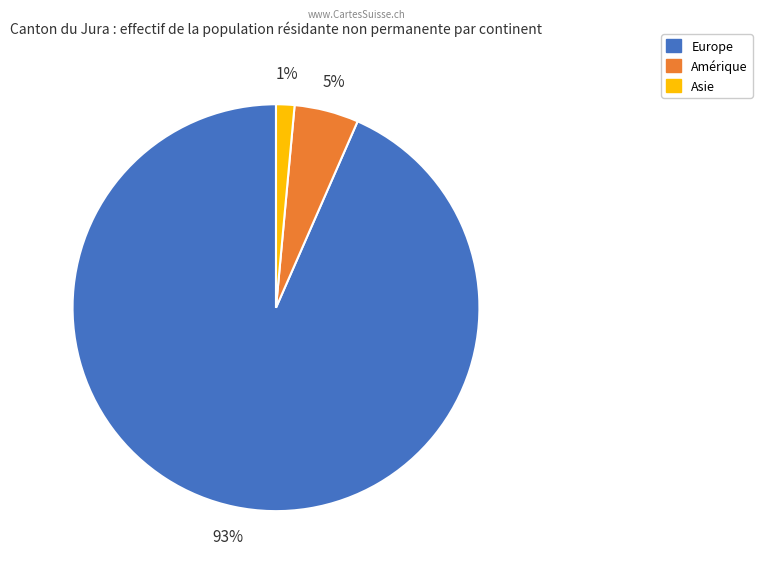

To the nearest percent, what is the average slice percentage?

33%